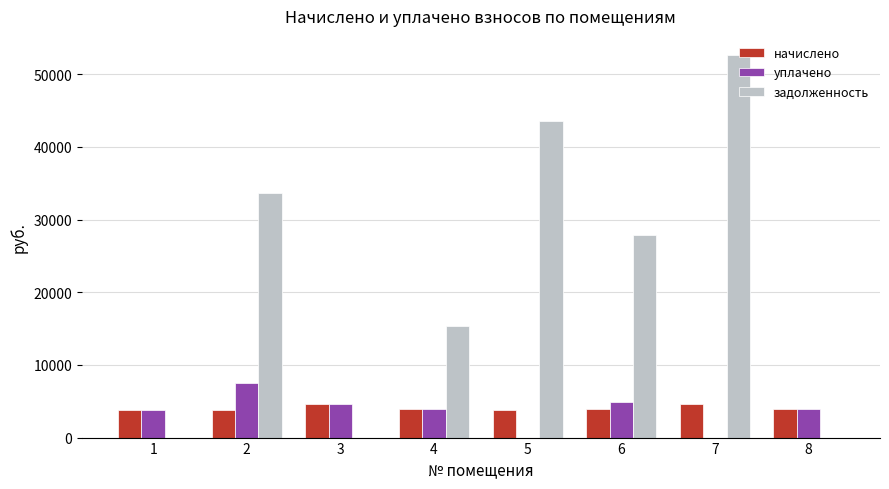

At which category is the sum across all series the highest?

7